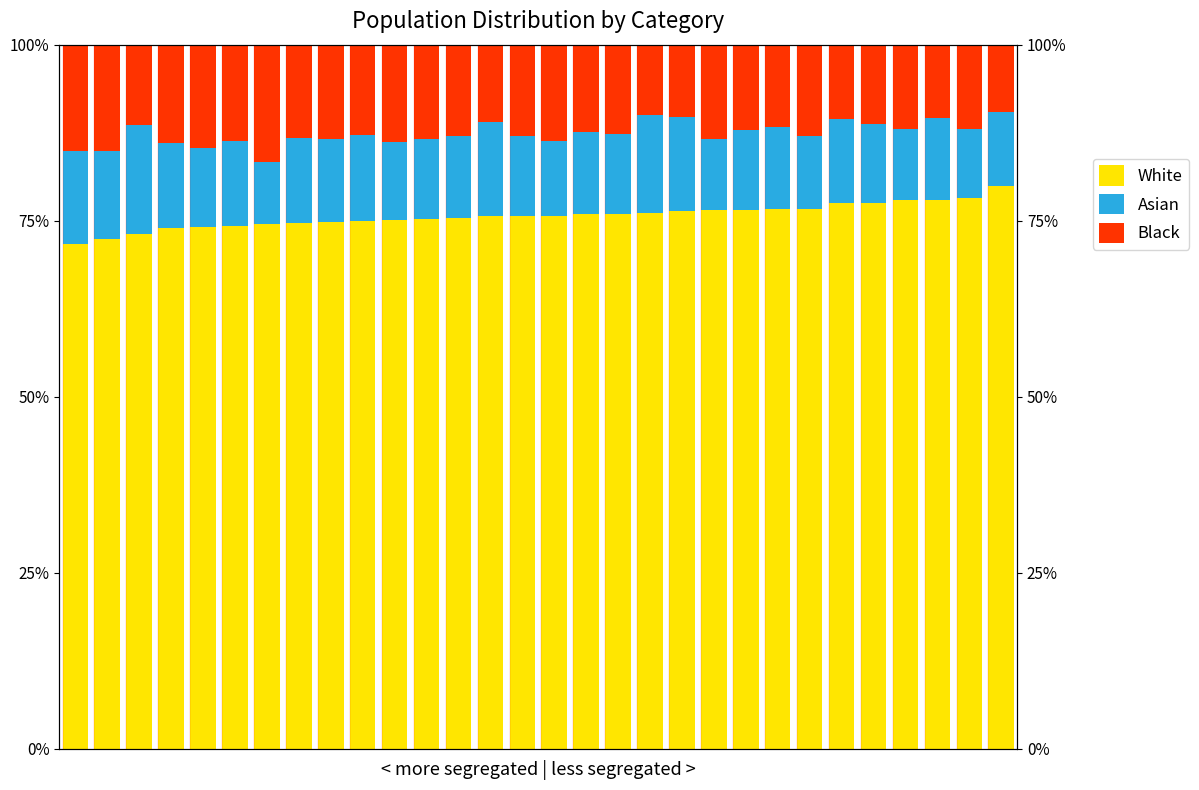

What is the value of the Black bar at the 21st from the left?

13.3